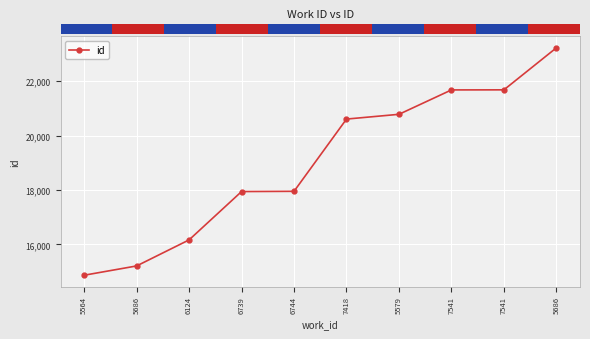

How many data points are less than 20607?

5